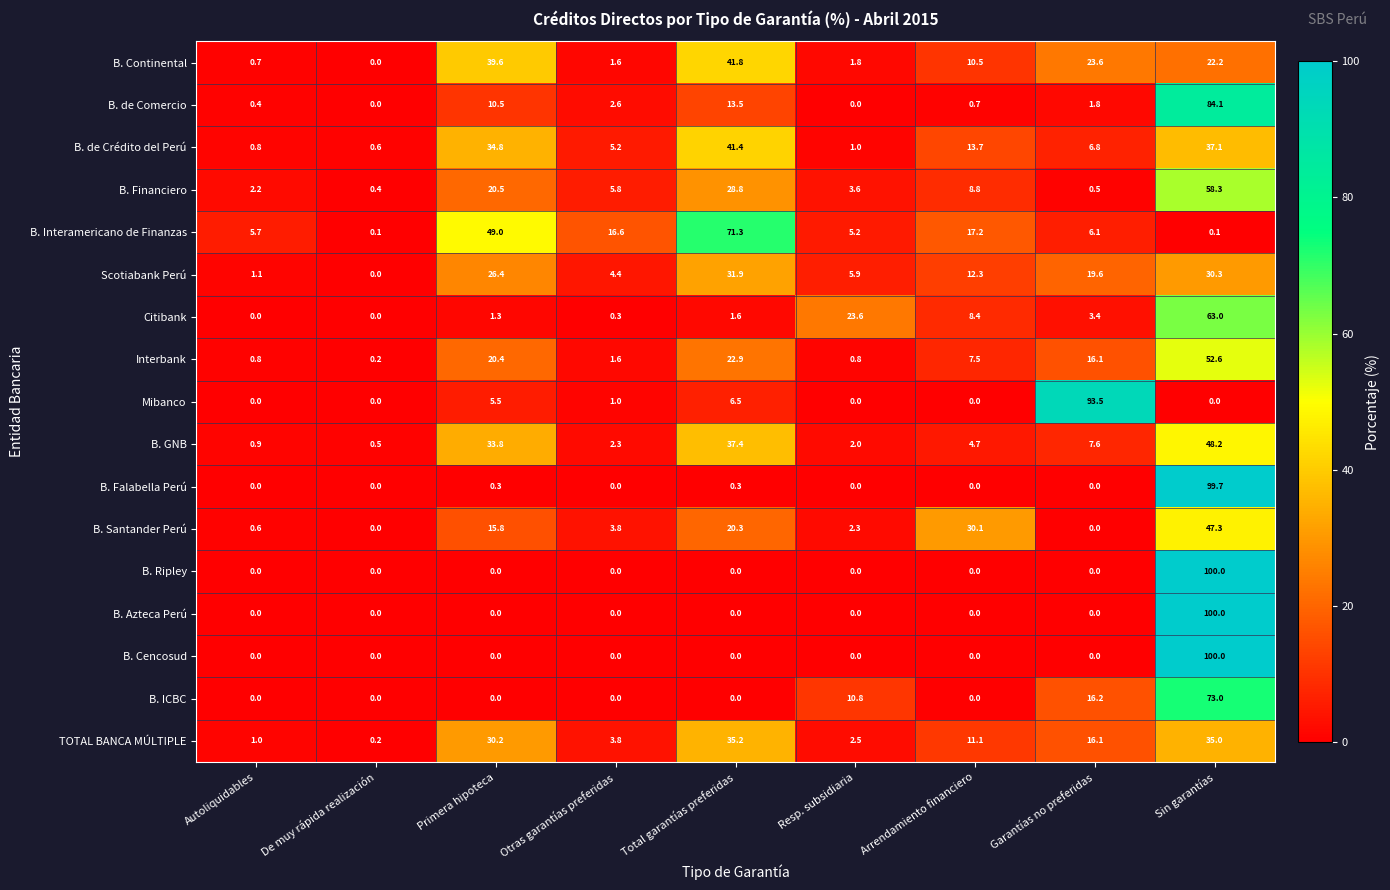

Is it true that B. de Crédito del Perú equals 37.1 at Sin garantías?

True